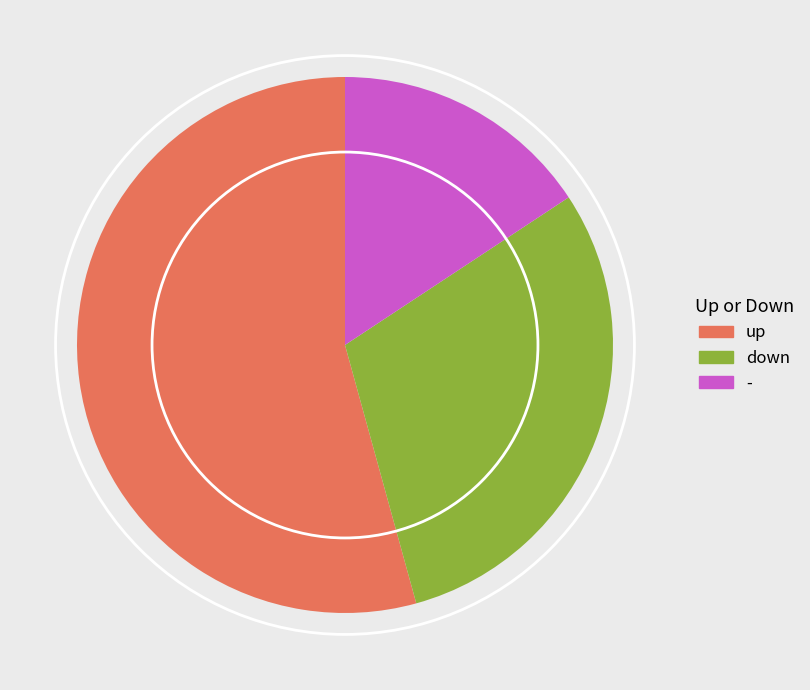

Between up and -, which is larger?

up